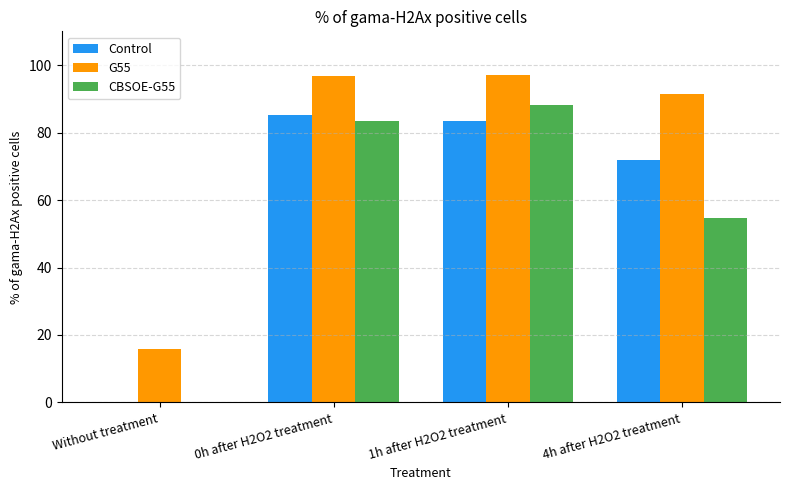

What is the difference between the Control values at 0h after H2O2 treatment and 1h after H2O2 treatment?

1.9